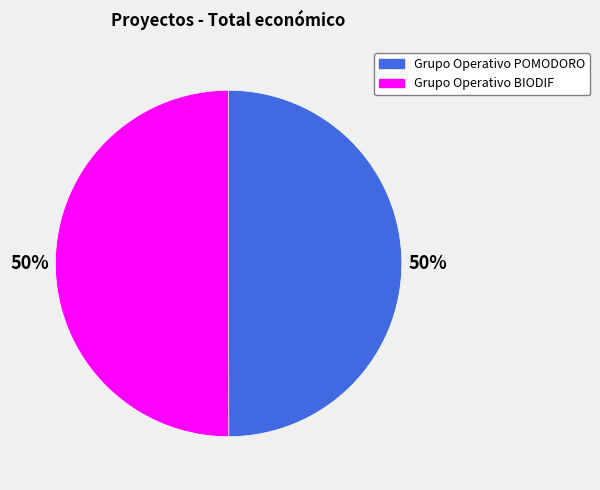

Do Grupo Operativo POMODORO and Grupo Operativo BIODIF together represent more than half of the pie?

Yes